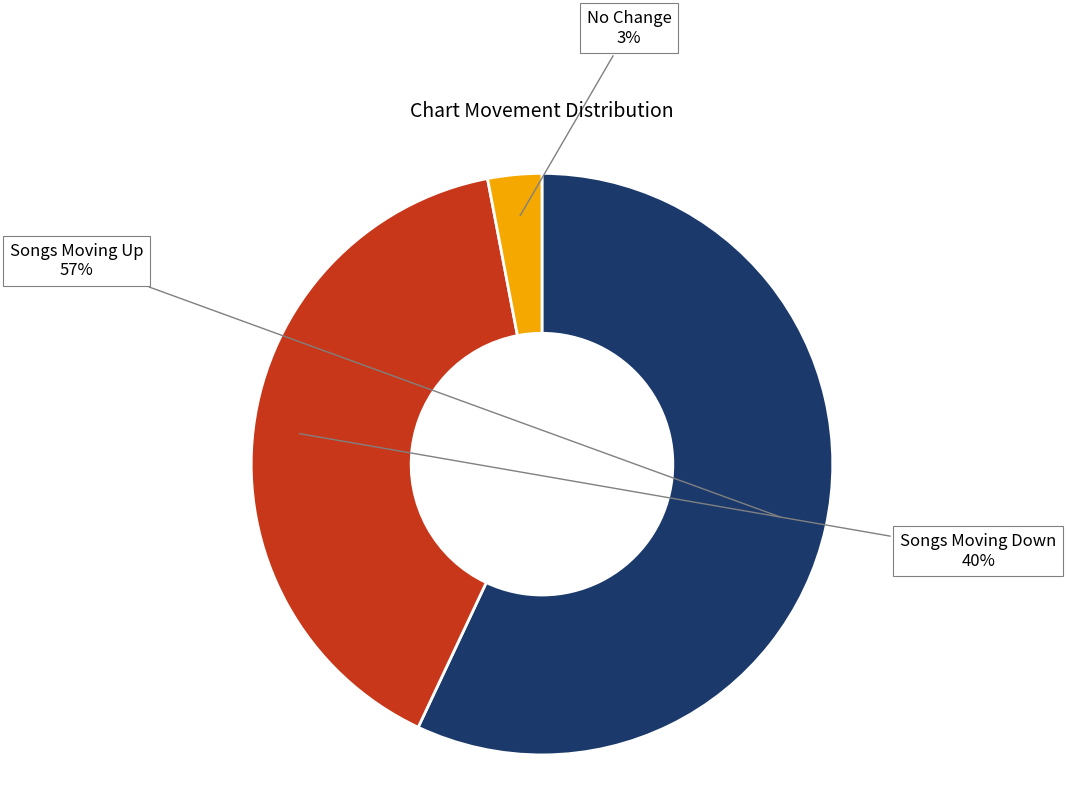

To the nearest percent, what is the difference between the largest and smallest slice percentages?

54%